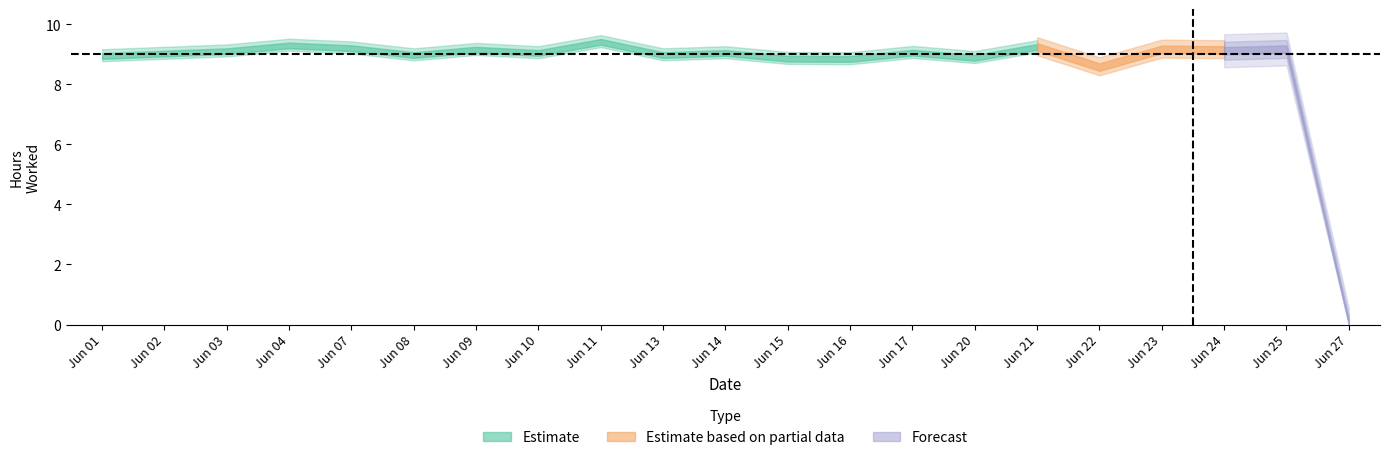

At which category does the chart reach its minimum across all series?

Jun 27